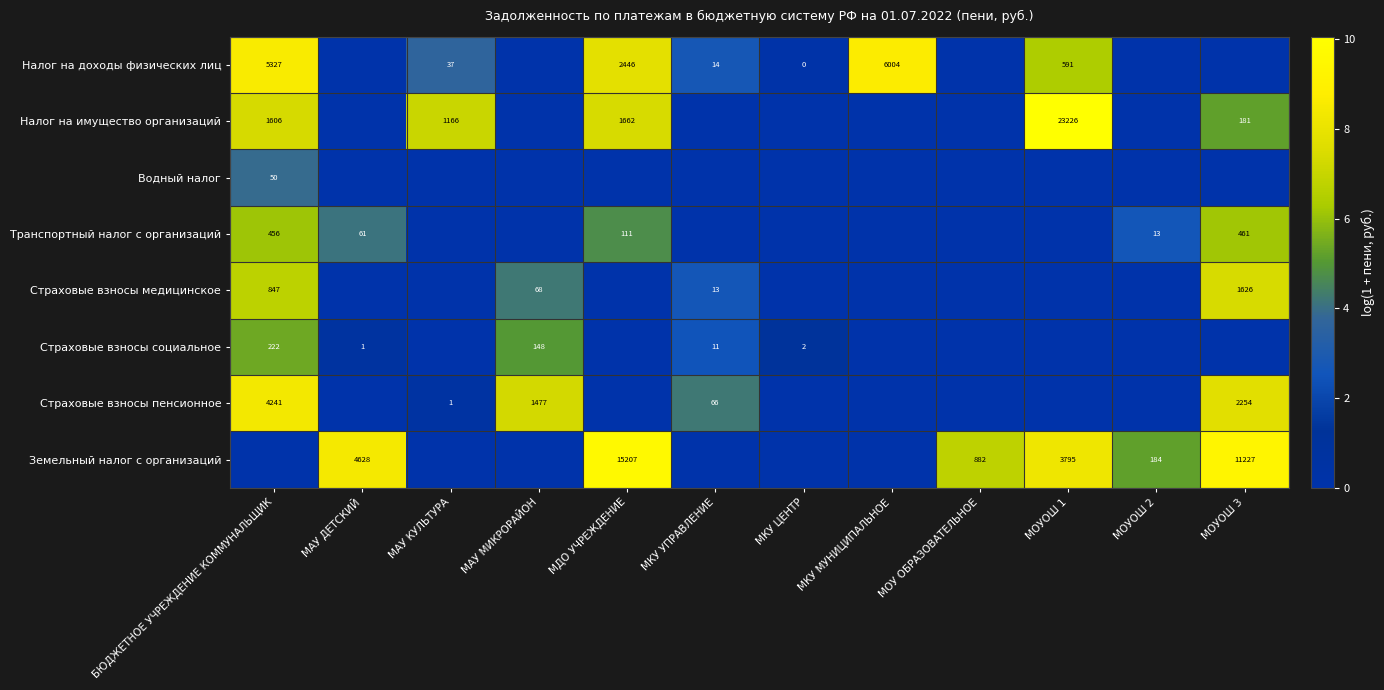

Which label corresponds to the smallest value in the chart?

МАУ ДЕТСКИЙ